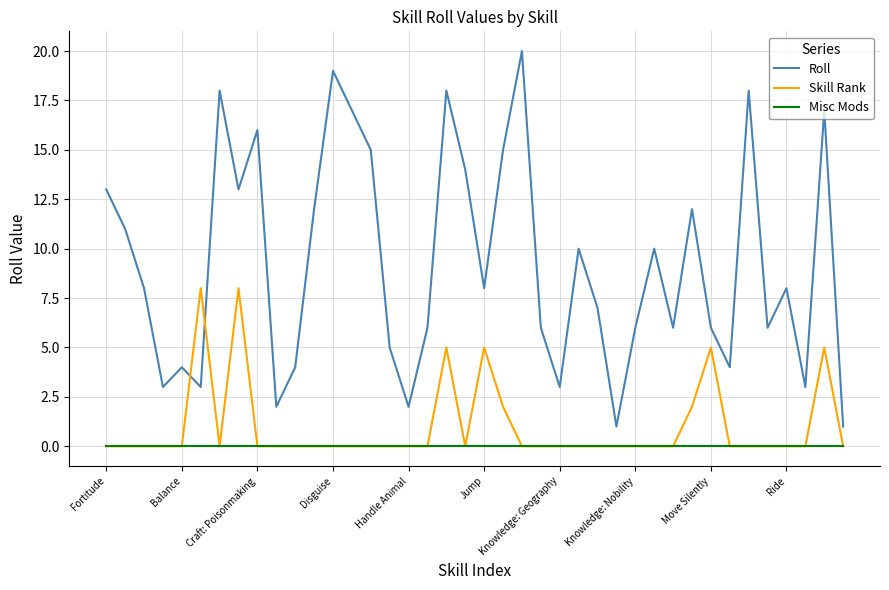

How many intersections are there between Roll and Skill Rank?

2